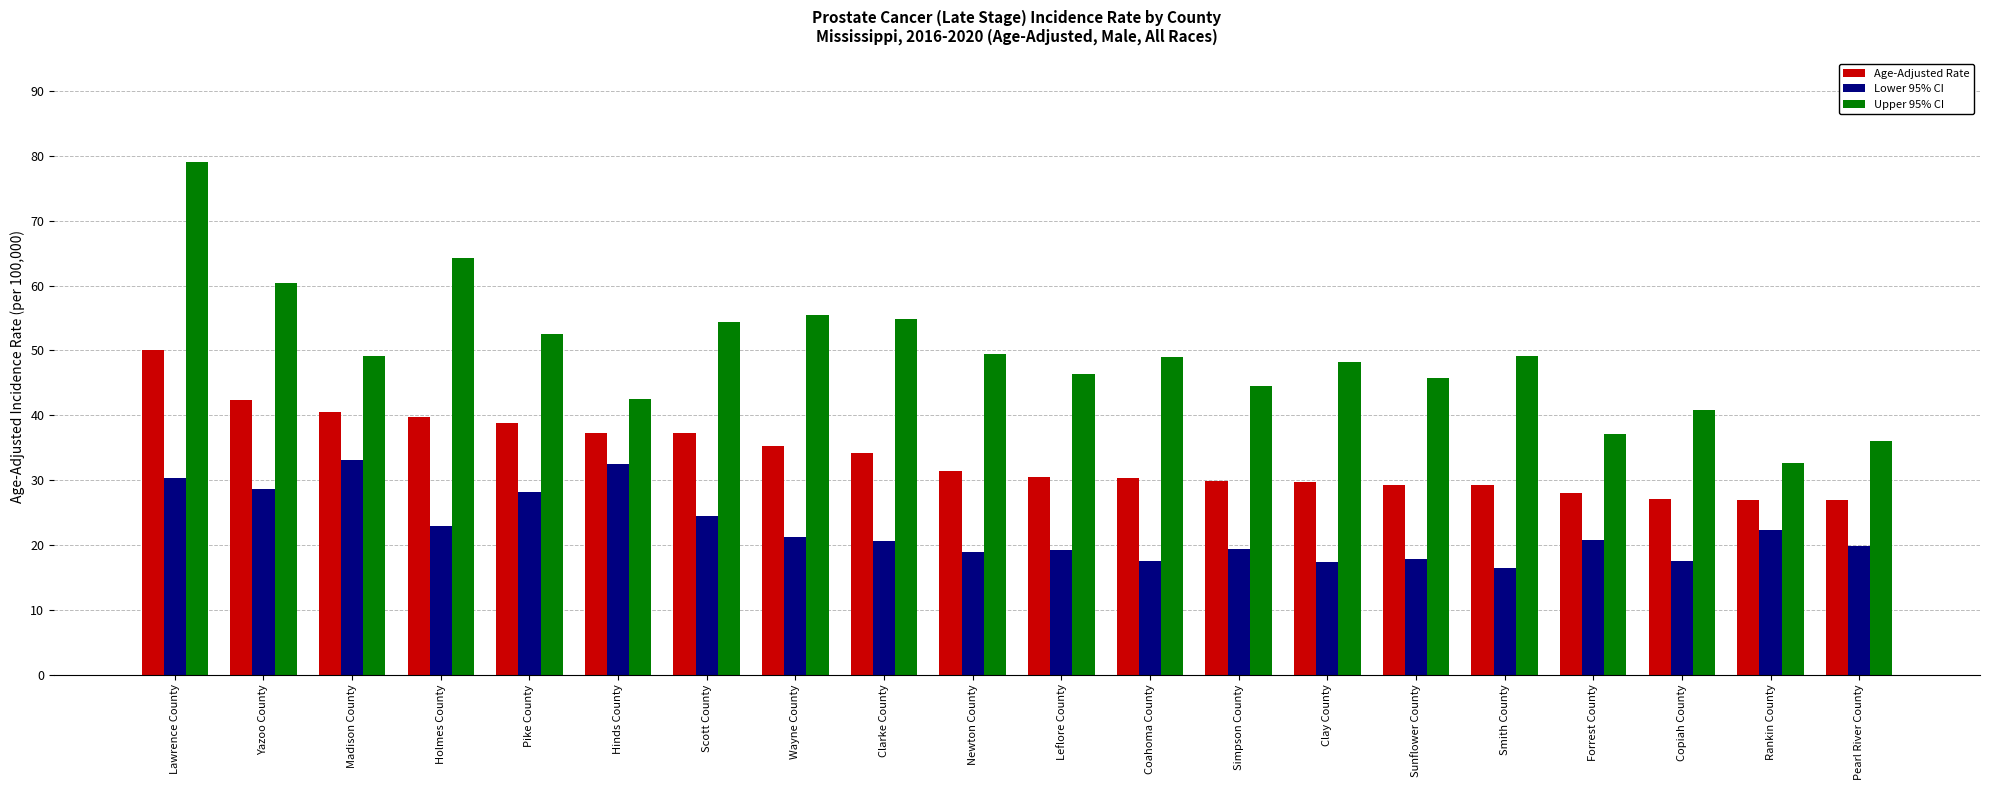

Rank the series by their maximum value, from highest to lowest.

Upper 95% CI, Age-Adjusted Rate, Lower 95% CI